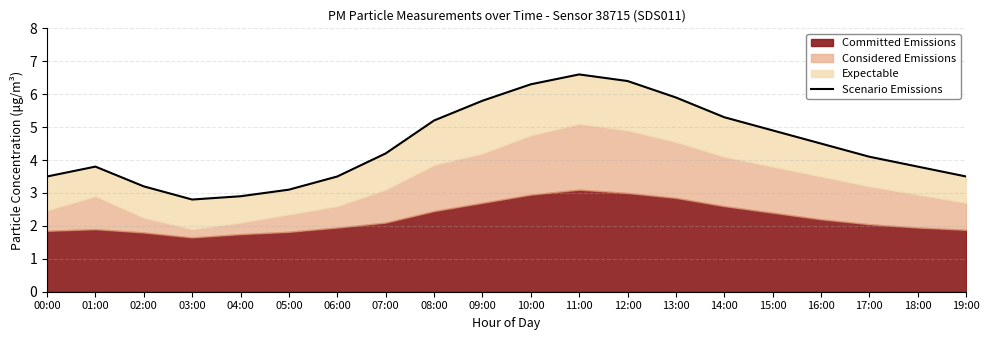

At which label is the value closest to 4?

17:00